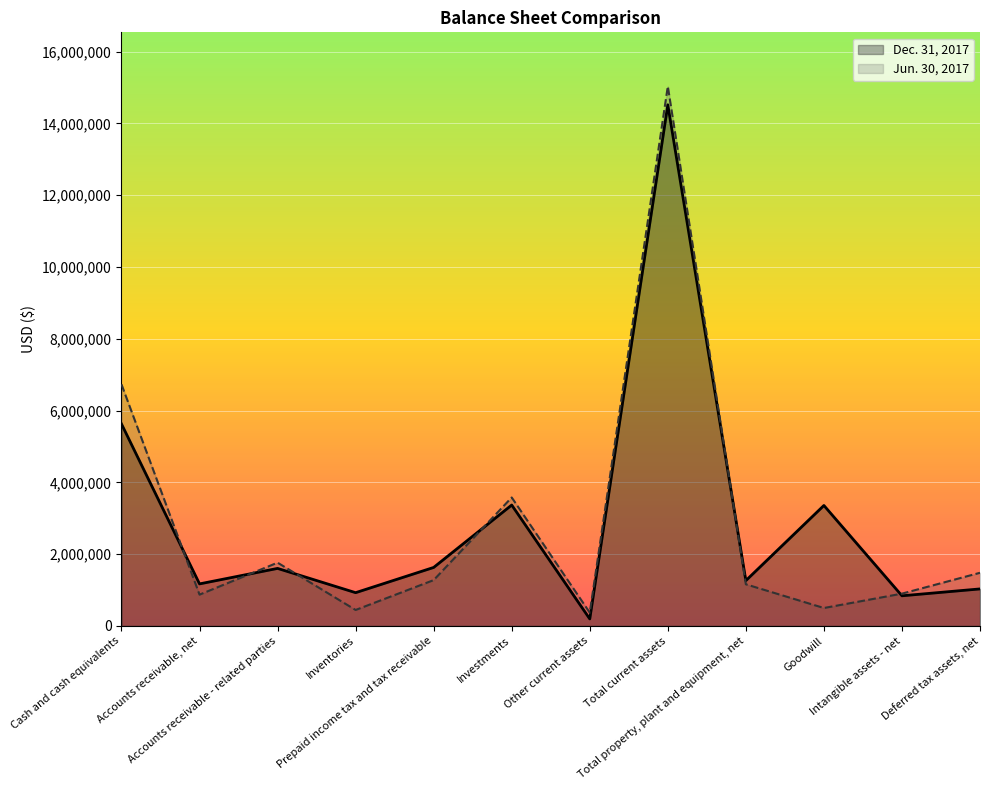

Read the Jun. 30, 2017 value at Accounts receivable, net, to the nearest 100.

871600